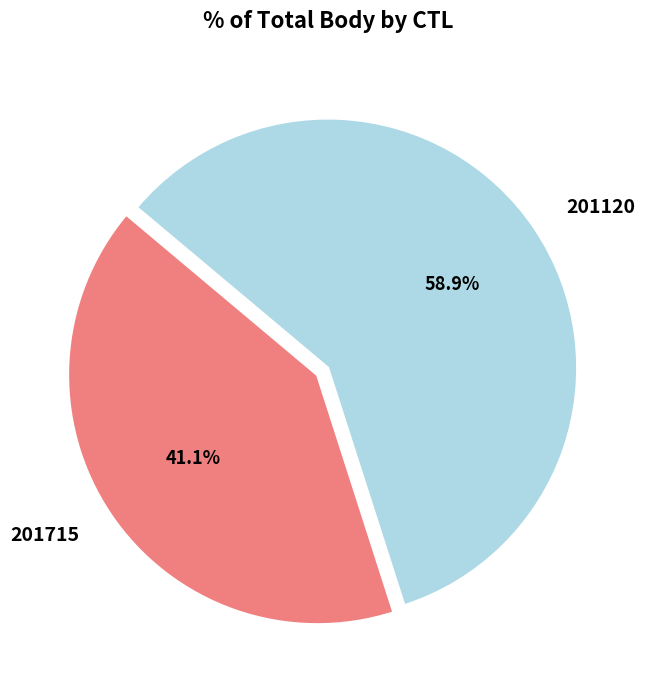

Which slice is the largest?

201120